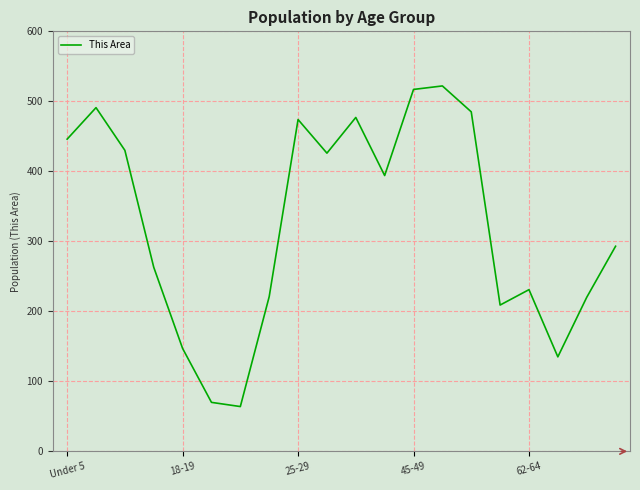

How many lines are shown in the chart?

1